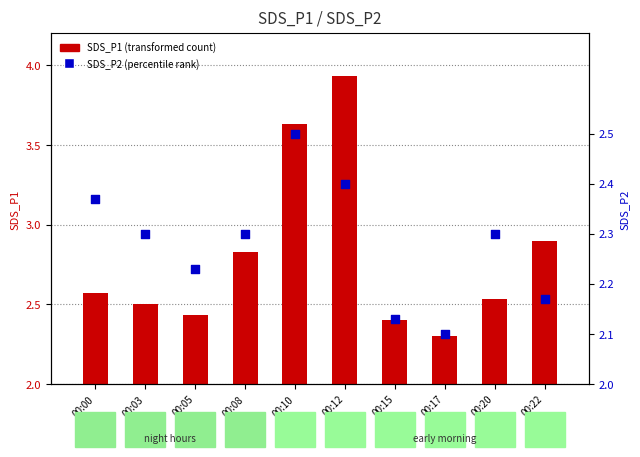

Is the value of SDS_P1 at 00:05 greater than the value of SDS_P2 at 00:22?

No